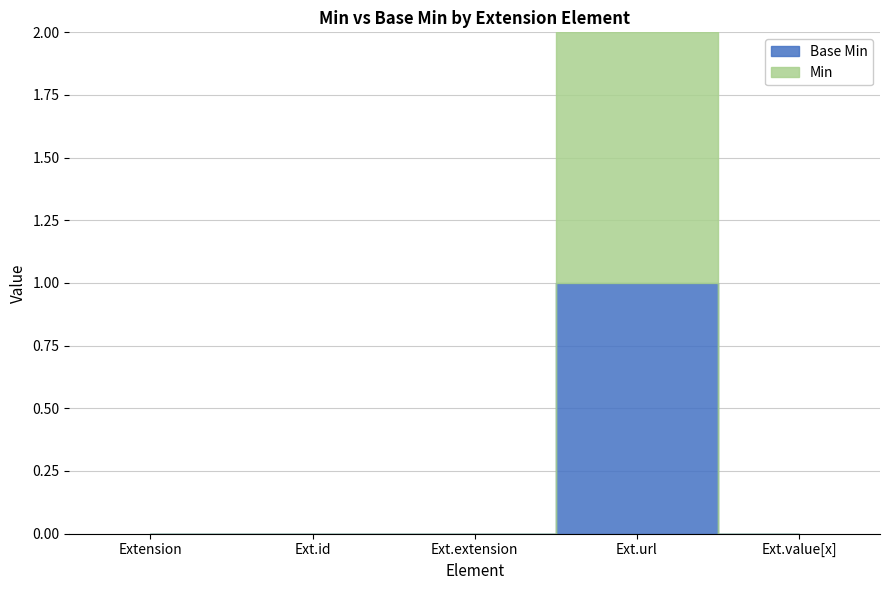

Which series changed the most between Extension.url and Extension.value[x]?

Base Min